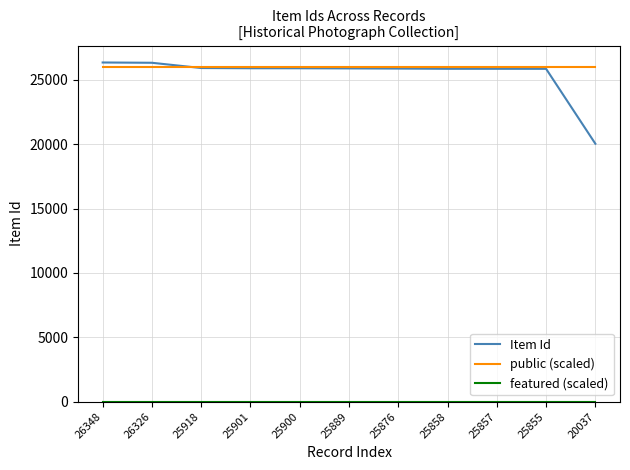

Which series has the widest spread of values?

Item Id